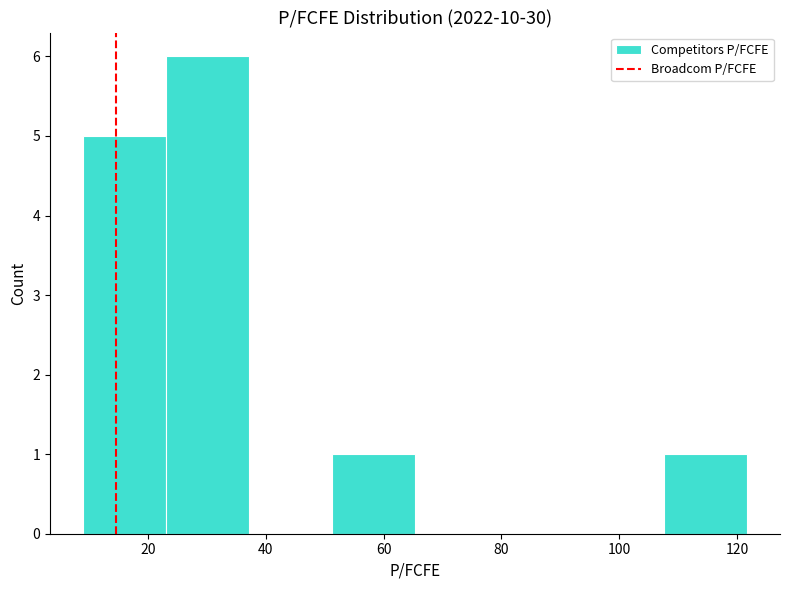

Reading left to right, transcribe this chart: for each bar, give the range it covers on the x-axis and its height. Neither the bar edges nor the heights are printed on the chart, so give them approximately, as read against the axes.

10 to 24: 5
24 to 38: 6
38 to 52: 0
52 to 66: 1
66 to 80: 0
80 to 94: 0
94 to 108: 0
108 to 122: 1